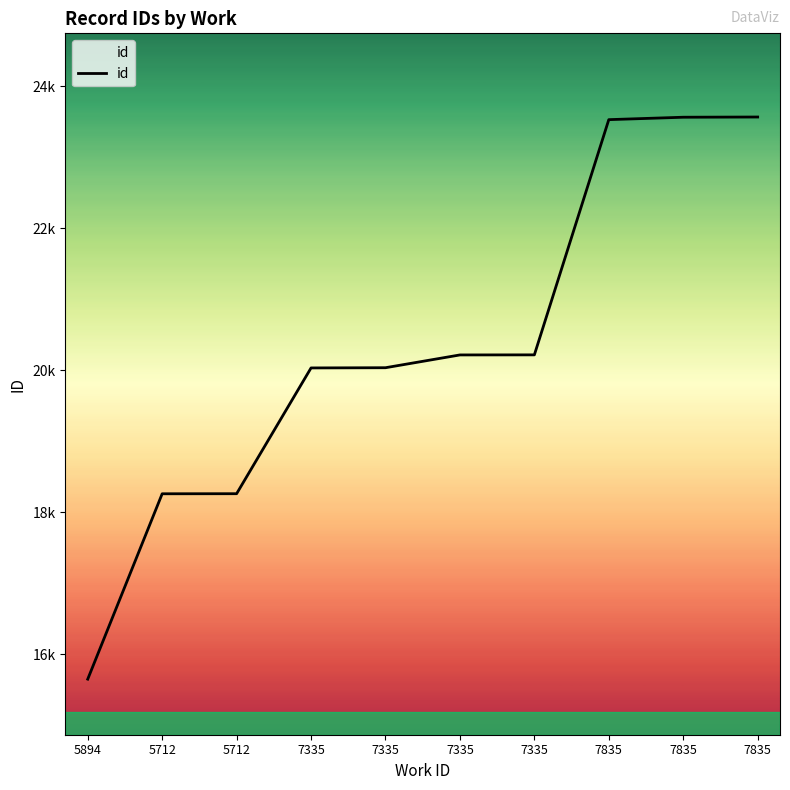

What is the sum of all values?

203334